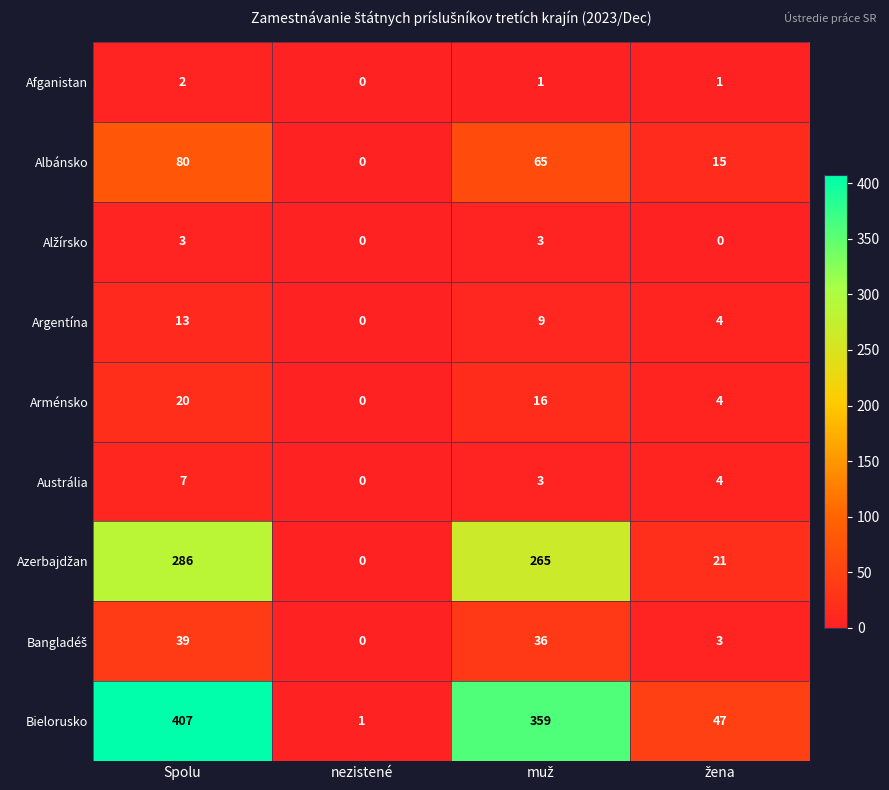

Which series has the largest total across all categories?

Bielorusko